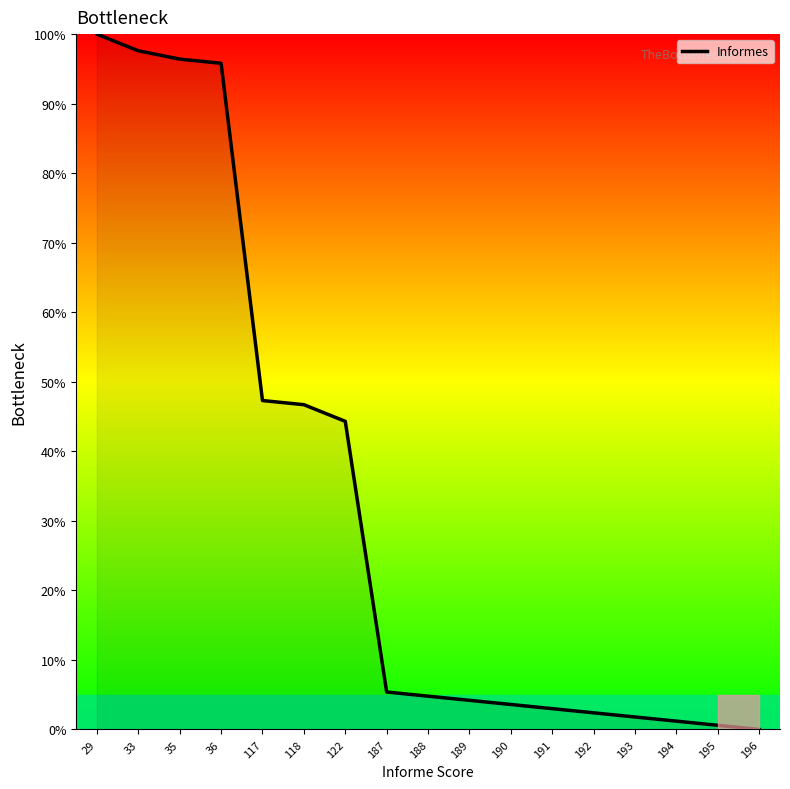

Which label corresponds to the largest value in the chart?

29